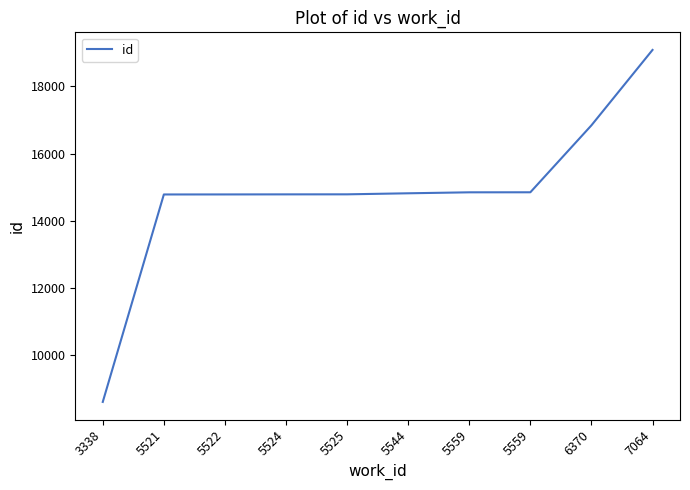

True or false: there are more than 0 points higher than both neighbors.

False